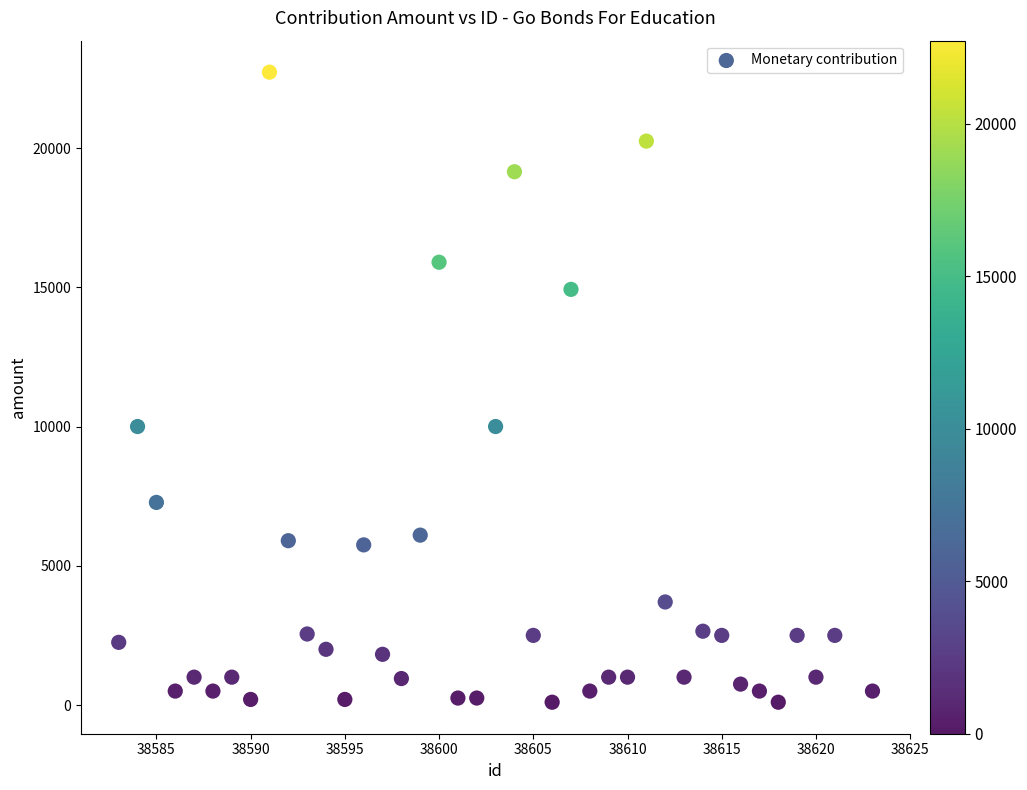

What is the range of Y values (max minus min)?

22625